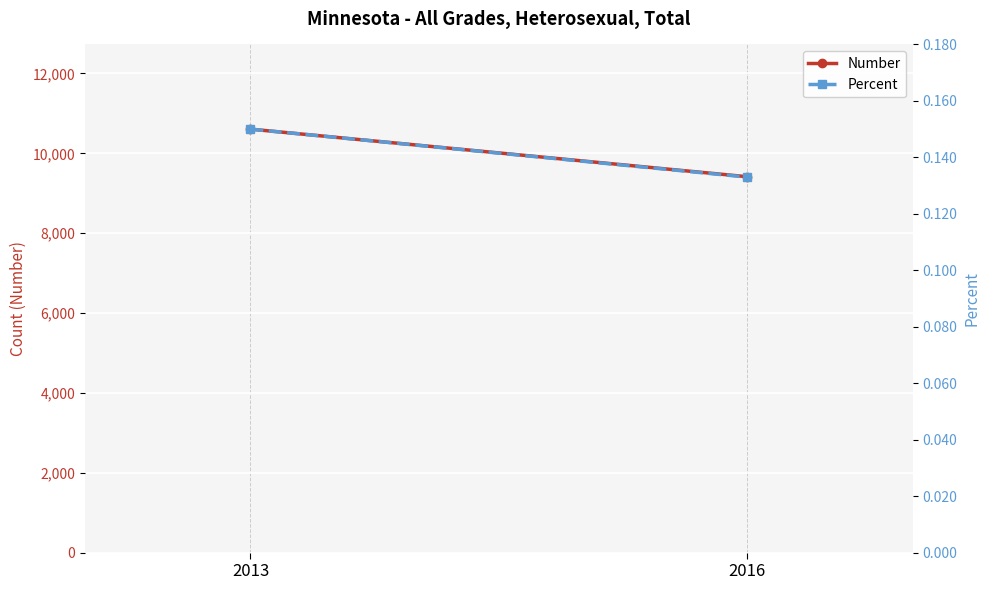

Is the value of Number at 2013 greater than the value of Percent at 2013?

Yes